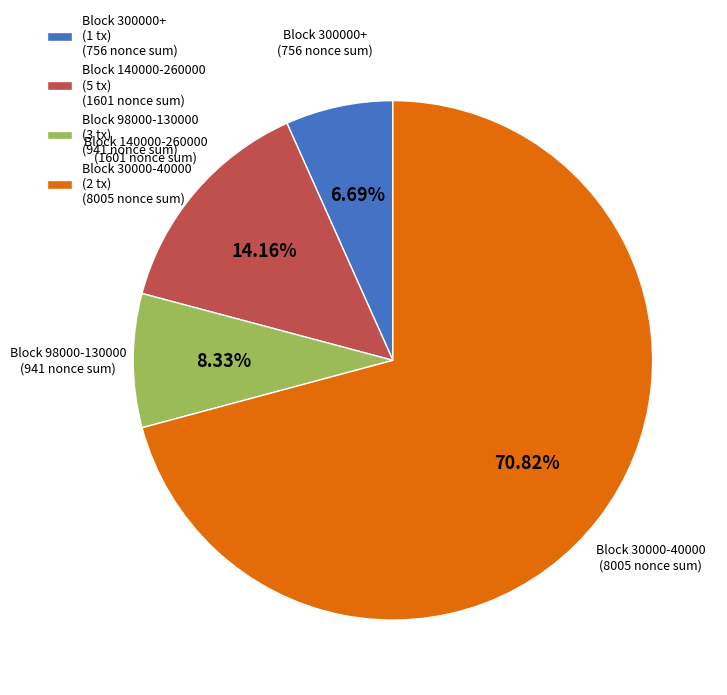

Do Block 98000-130000 (3 tx) (941 nonce sum) and Block 300000+ (1 tx) (756 nonce sum) together represent more than half of the pie?

No